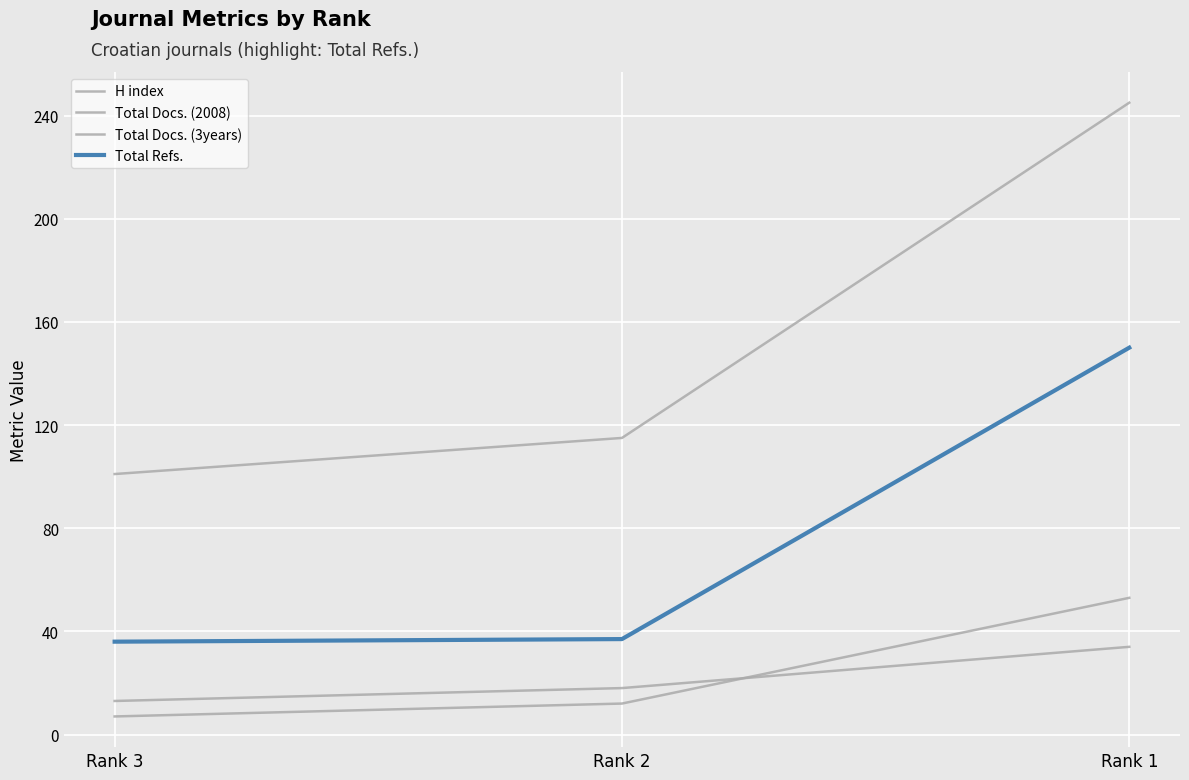

How many distinct data groups are displayed?

4